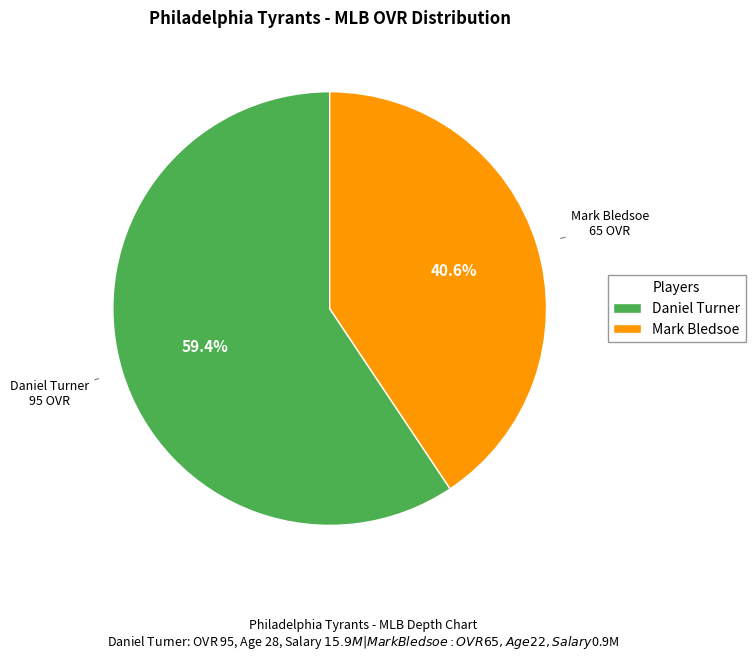

Count the number of slices in the pie.

2